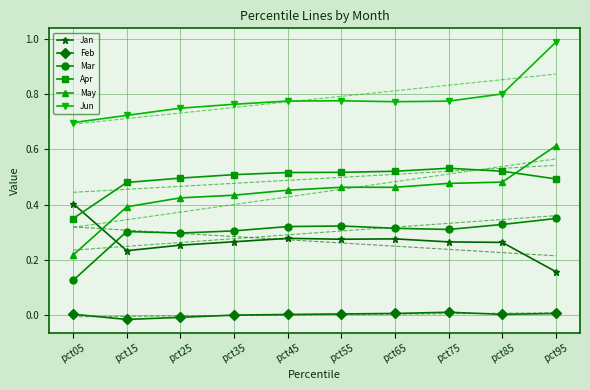

In Apr, how many points are higher than both neighbors (excluding endpoints)?

1